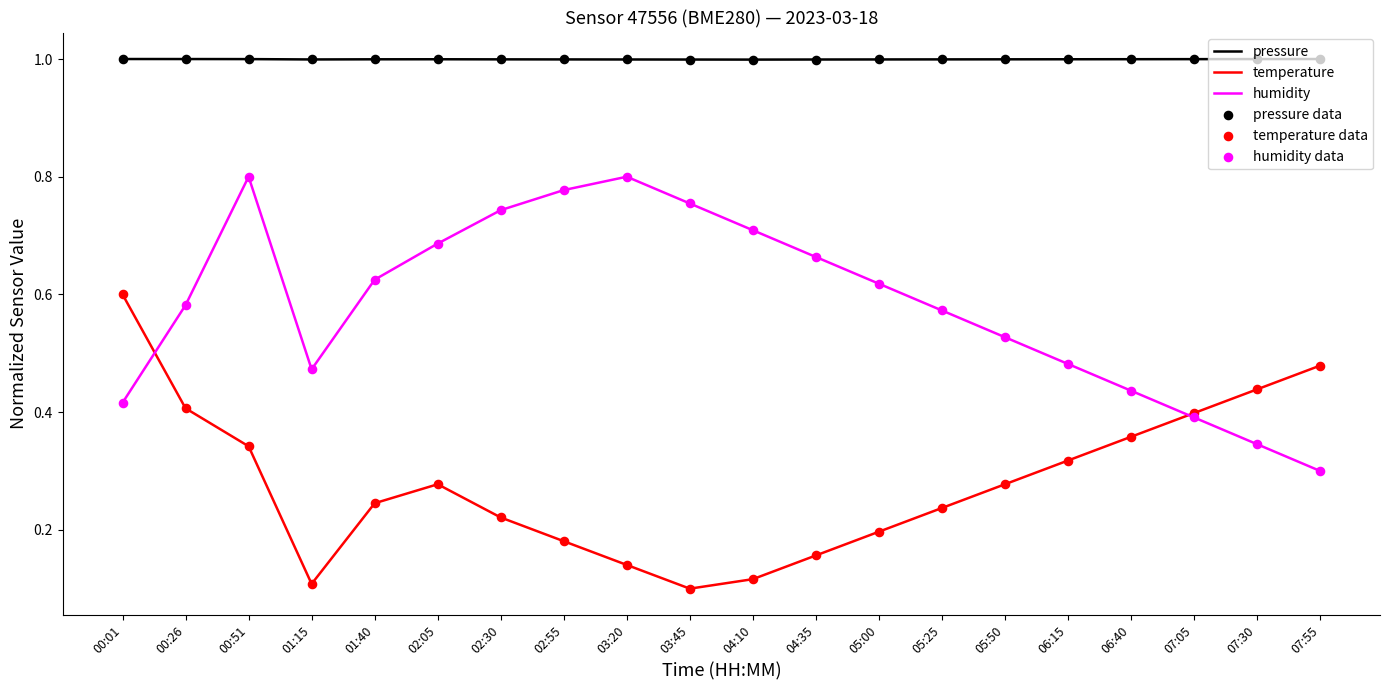

What is the total value across all series at 01:40?

1.9